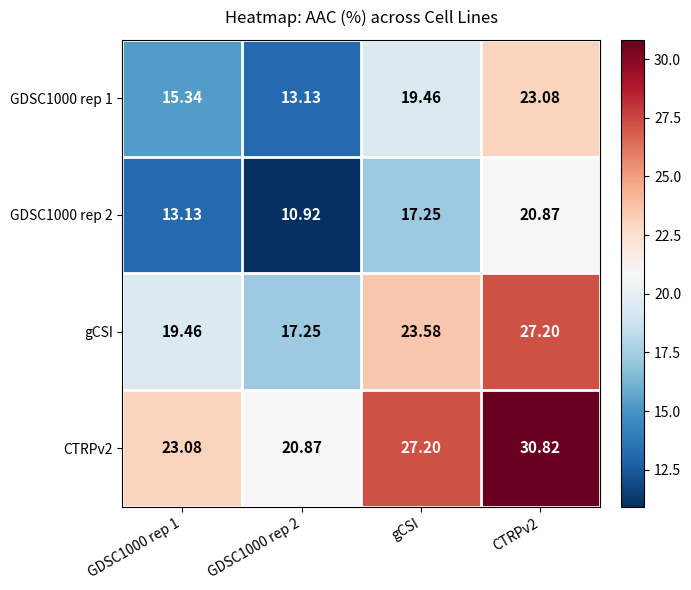

How many values in the GDSC1000 rep 1 series are below 19?

2